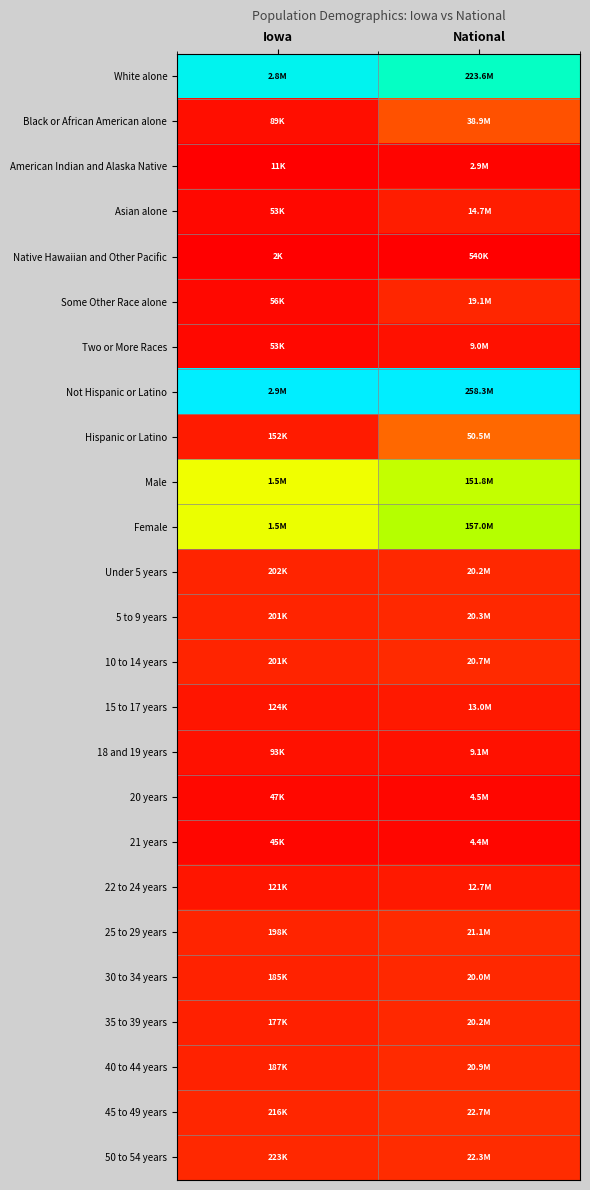

Between Iowa and National, which is larger?

Iowa